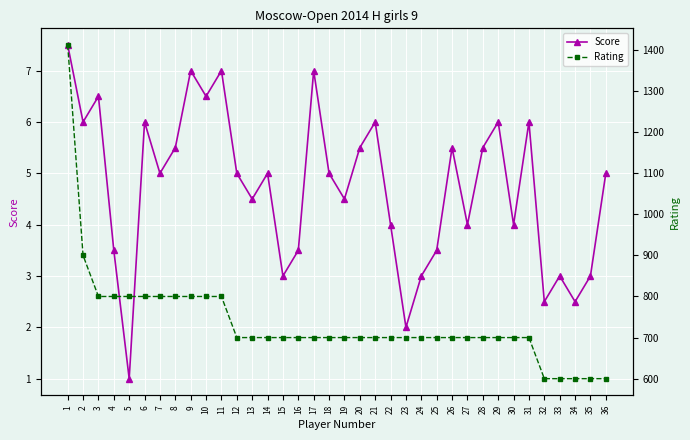

Where is Rating nearest to the value 1006?

2